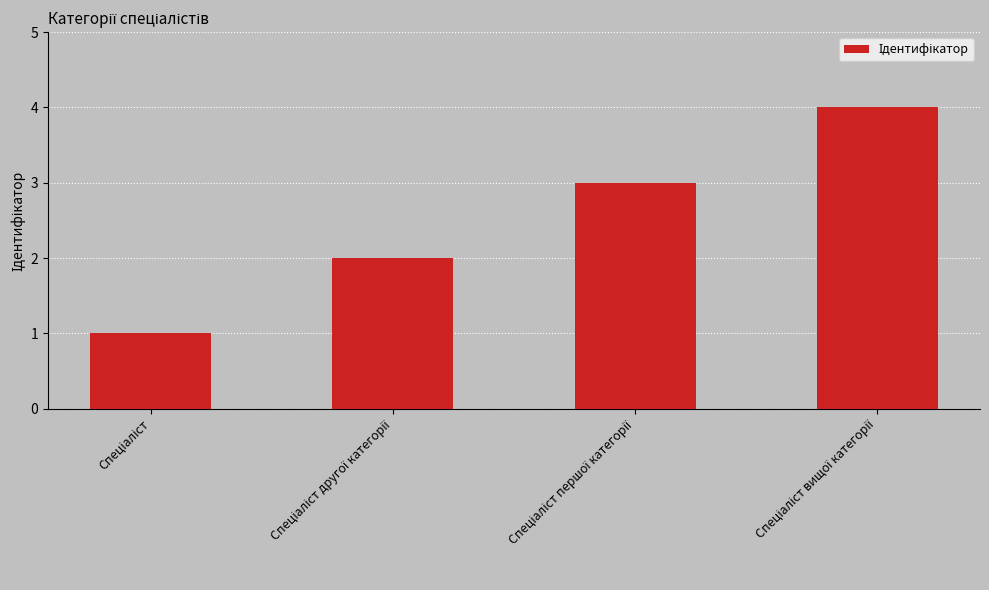

What is the sum of all values?

10